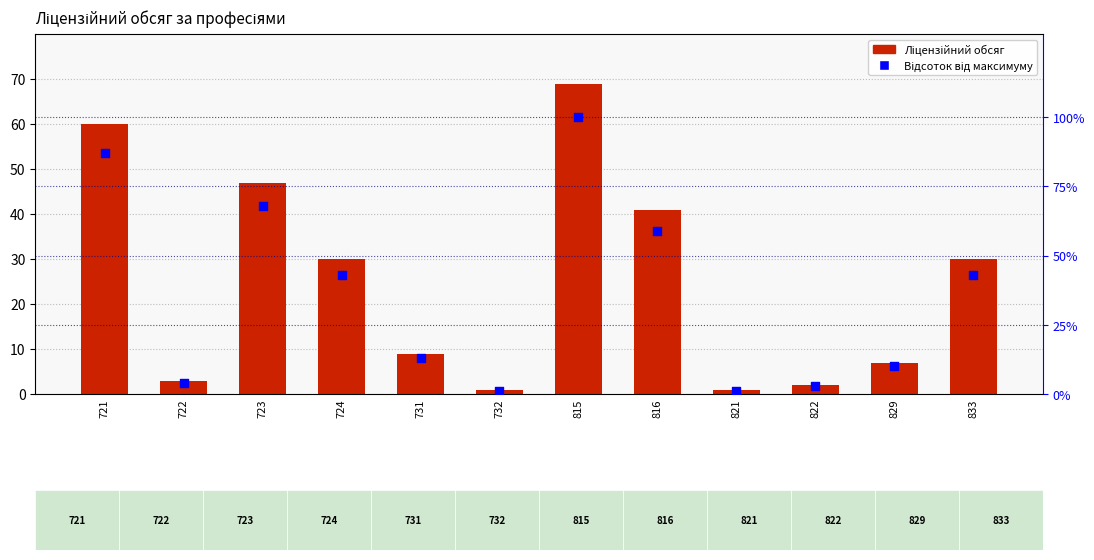

Which series has the largest Y range (max minus min)?

Відсоток від максимуму